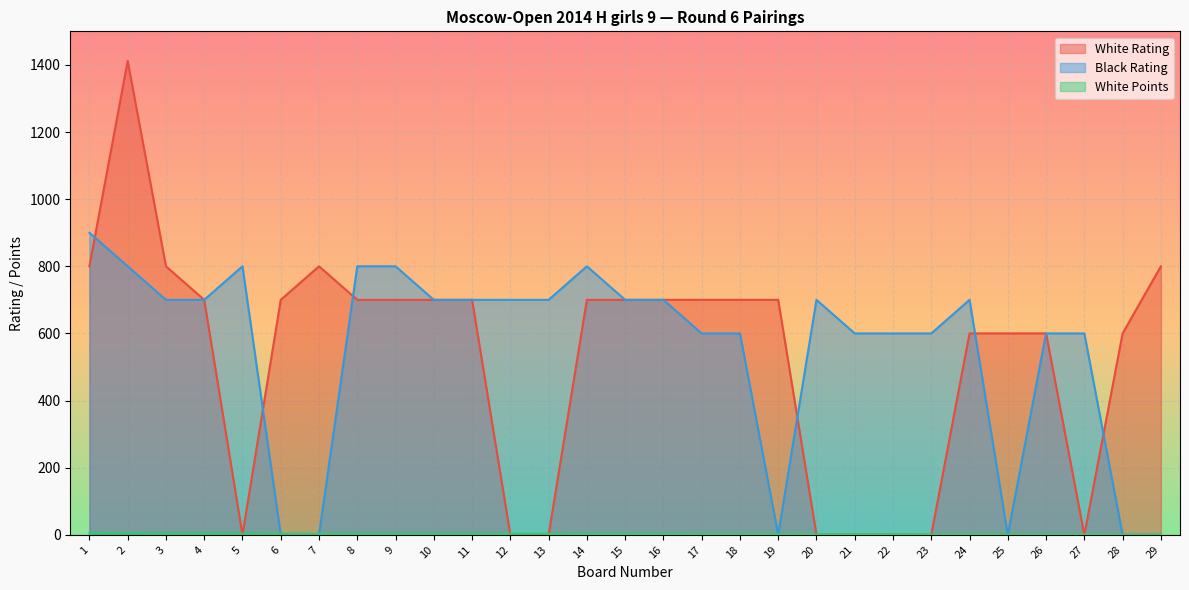

What is the sum of the White Points values at 29 and 23?

2.5